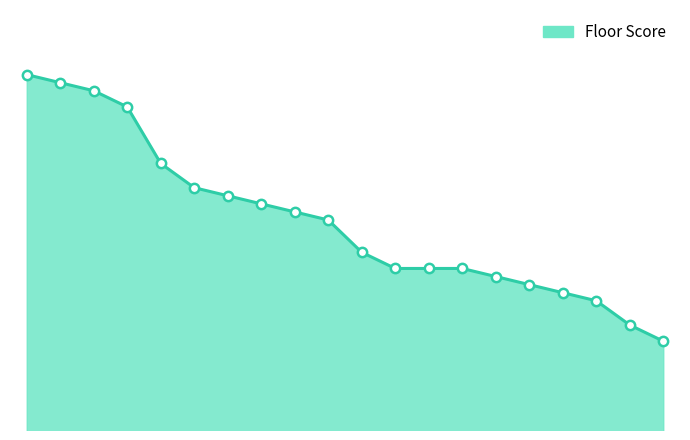

Does the chart have visible grid lines?

No